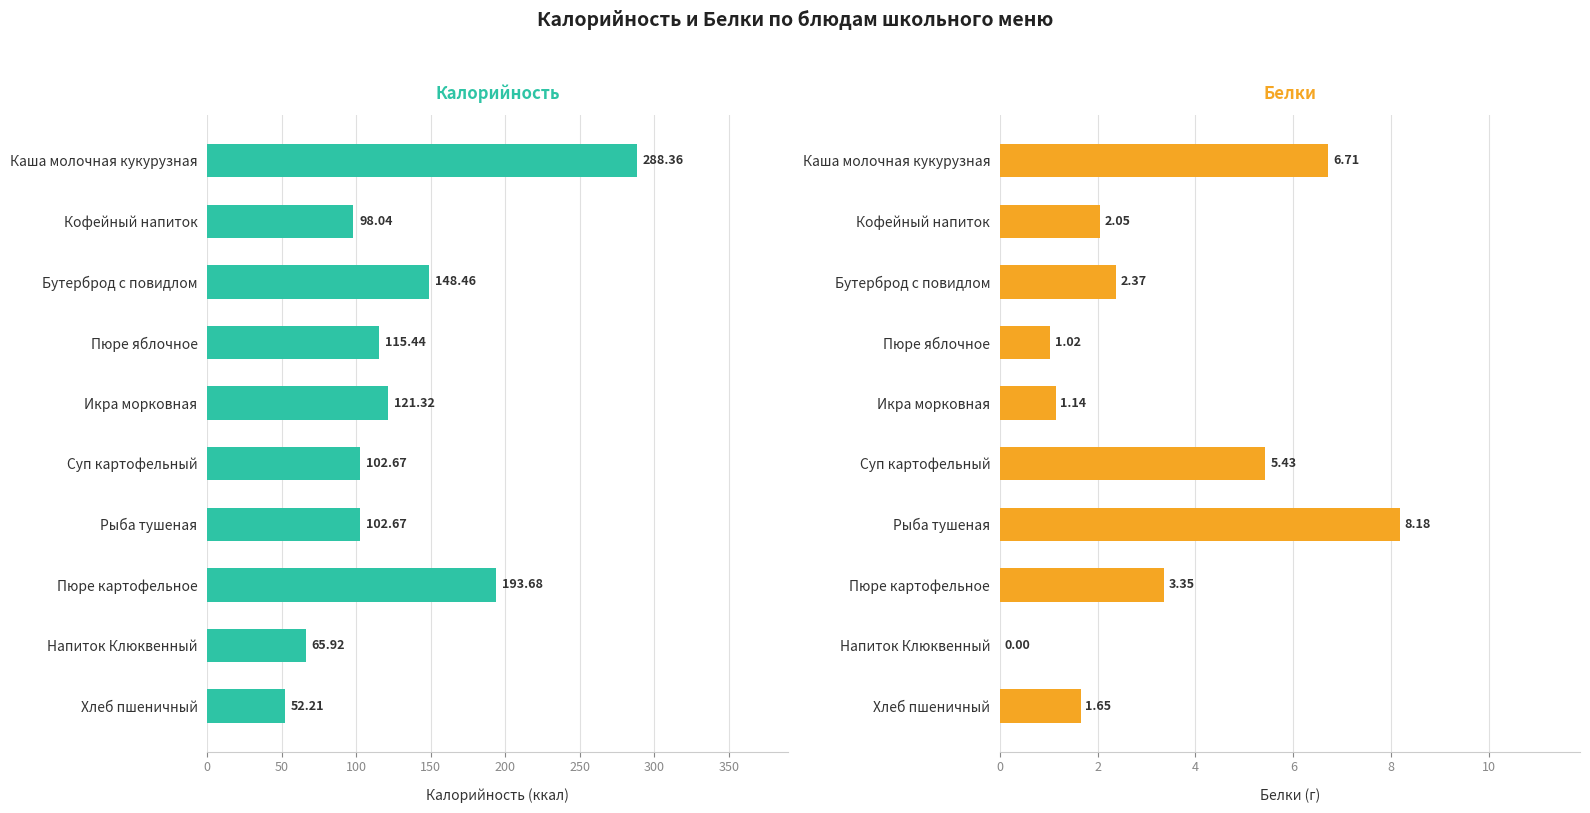

What is the difference between the maximum and minimum values in the Белки series?

8.2